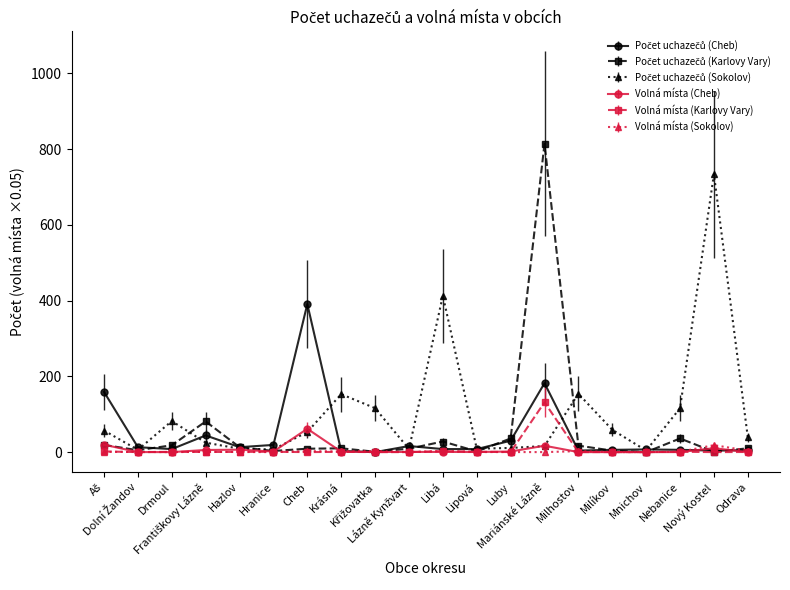

What is the greatest value displayed?

814.0